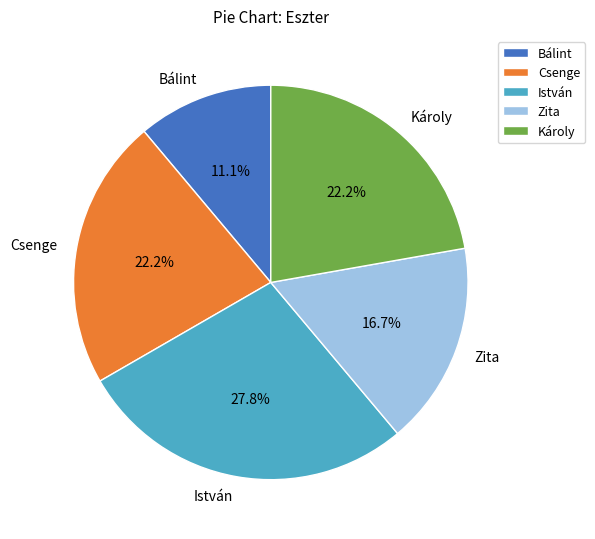

Which slice is the smallest?

Bálint